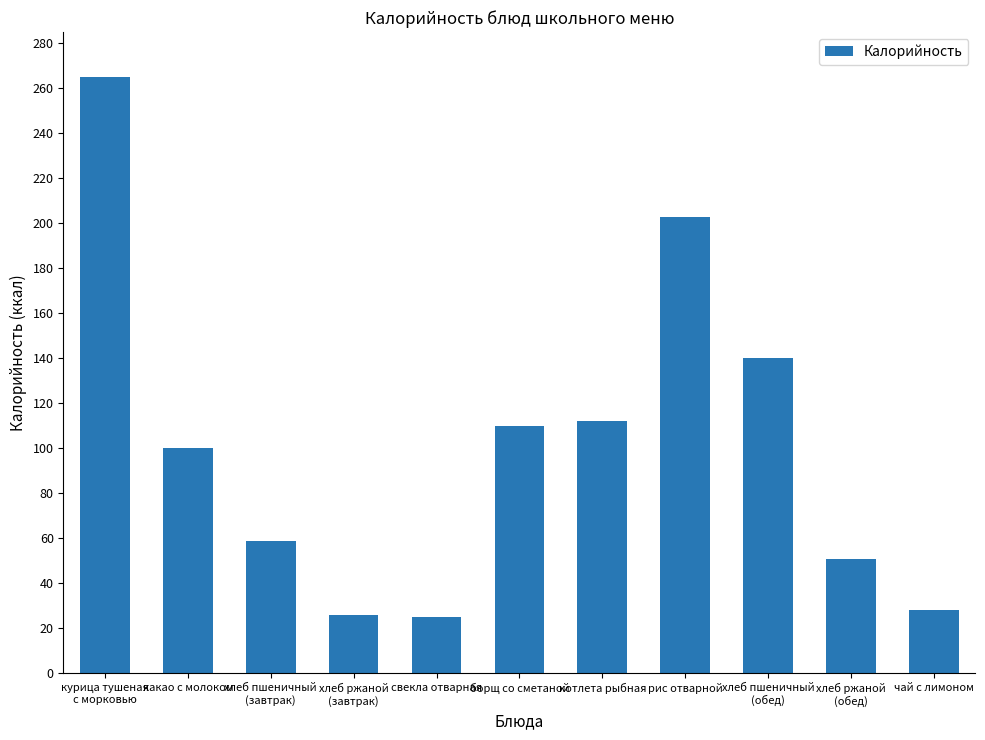

What is the change in value from свекла отварная to хлеб пшеничный
(обед)?

+115